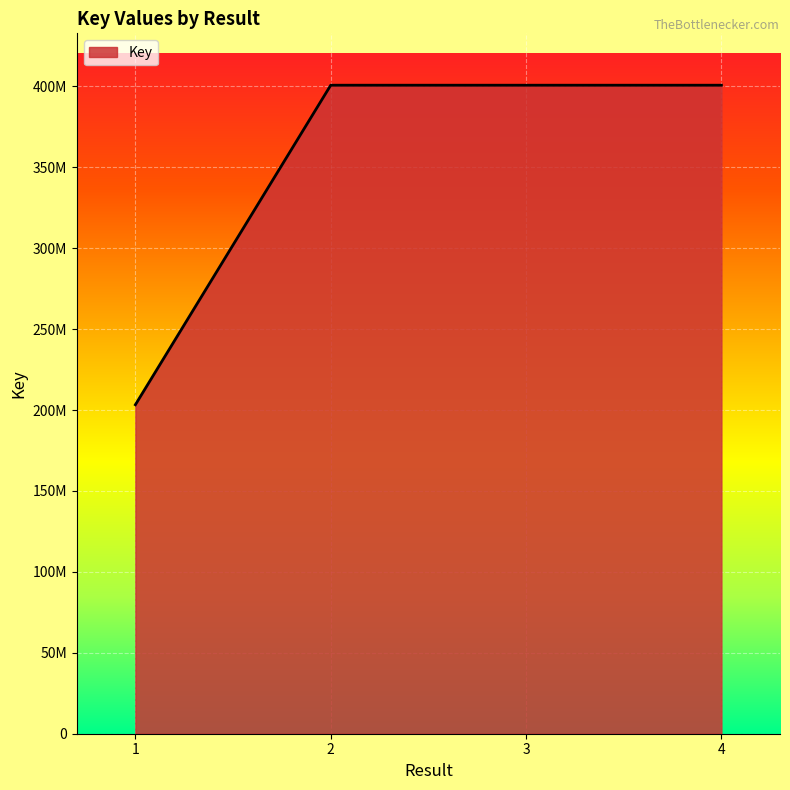

How many series are shown in this chart?

1